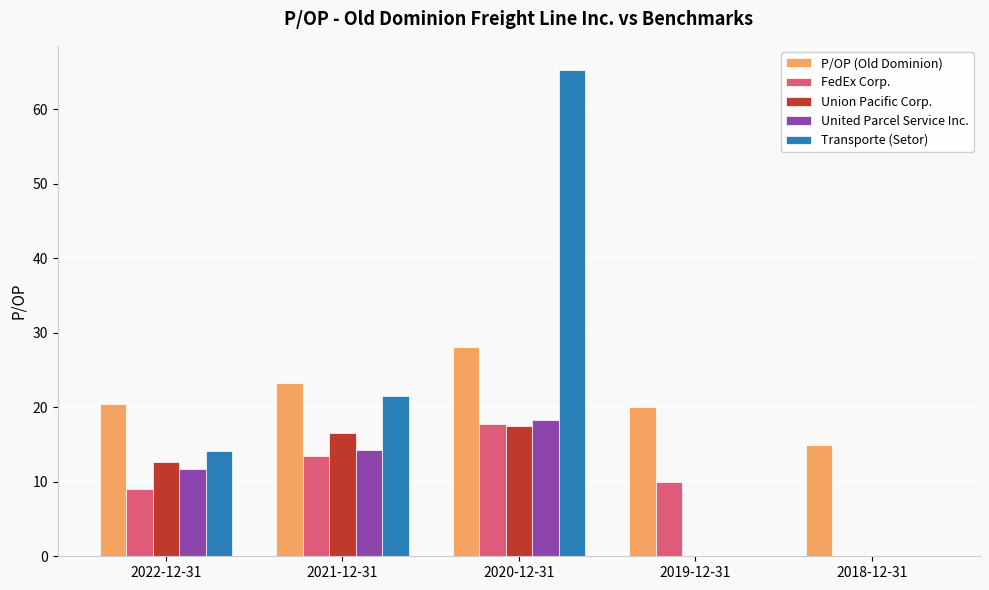

At which label does FedEx Corp. reach its peak?

2020-12-31